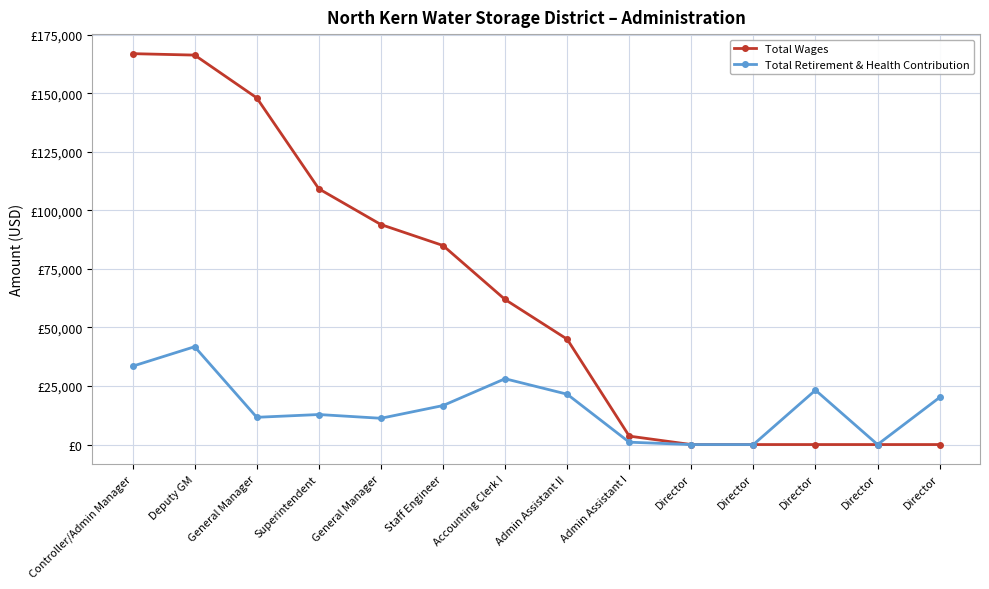

Reading left to right, what are all the values shown in this chart?

Total Wages: Controller/Admin Manager=166874	Deputy GM=166258	General Manager=148004	Superintendent=109181	General Manager=93922	Staff Engineer=84972	Accounting Clerk I=61924	Admin Assistant II=44975	Admin Assistant I=3604	Director=0	Director=0	Director=0	Director=0	Director=0
Total Retirement & Health Contribution: Controller/Admin Manager=33446	Deputy GM=41769	General Manager=11631	Superintendent=12818	General Manager=11213	Staff Engineer=16641	Accounting Clerk I=28096	Admin Assistant II=21491	Admin Assistant I=1008	Director=0	Director=0	Director=23221	Director=0	Director=20121